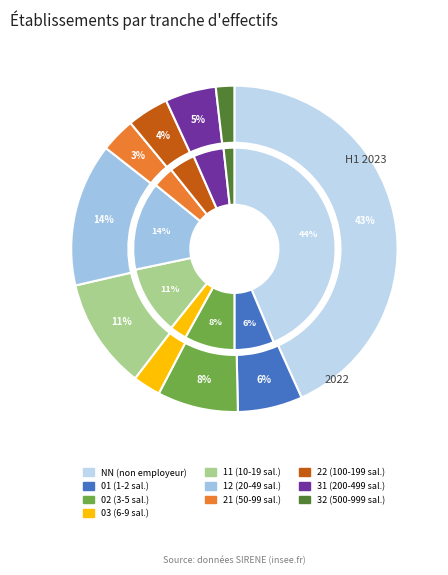

Count the number of slices in the pie.

10